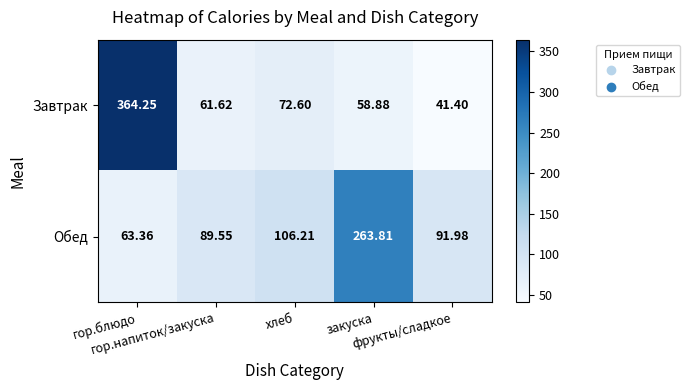

Rank the series by their average value, from highest to lowest.

Обед, Завтрак